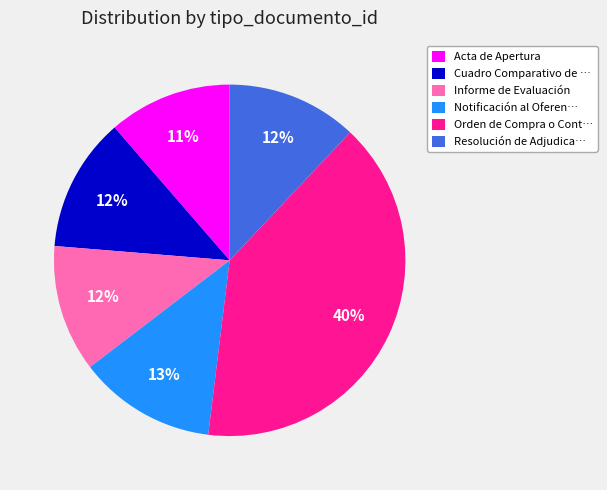

Is there any slice that represents more than half of the pie?

No